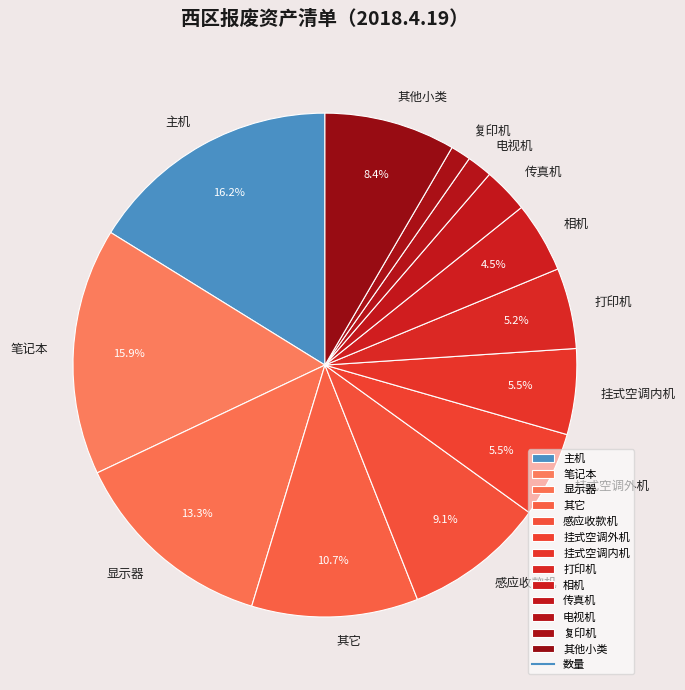

What percentage do 主机 and 其他小类 together represent?

24.6%